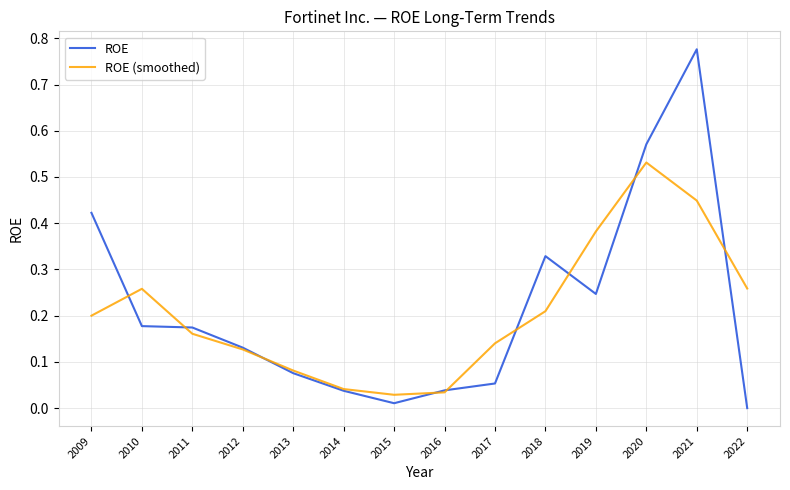

Rank the series by their maximum value, from highest to lowest.

ROE, ROE (smoothed)